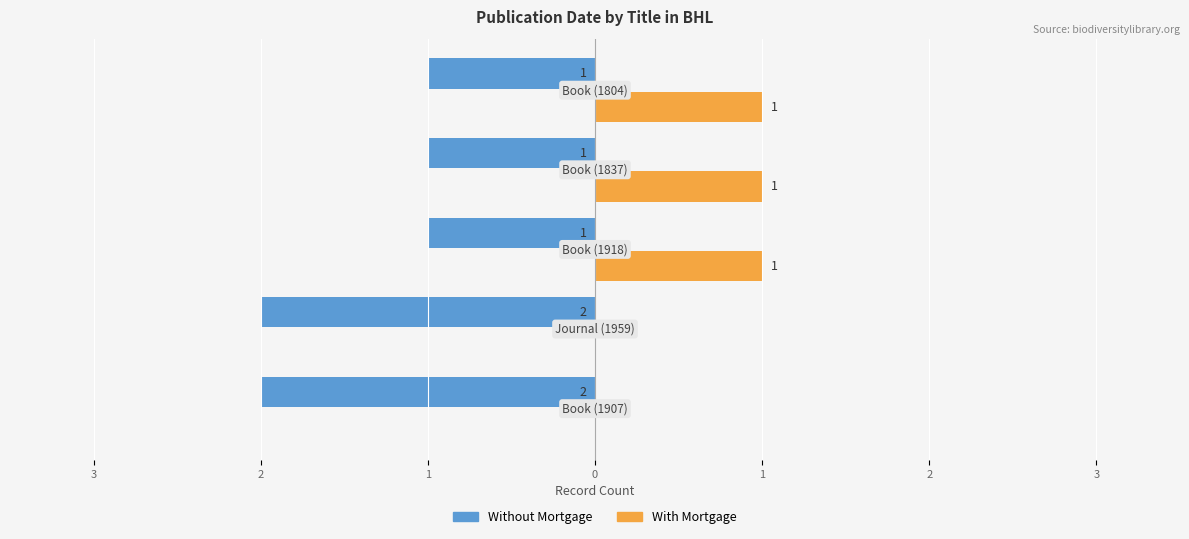

What is the difference between the second highest and second lowest values in the With Mortgage series?

1